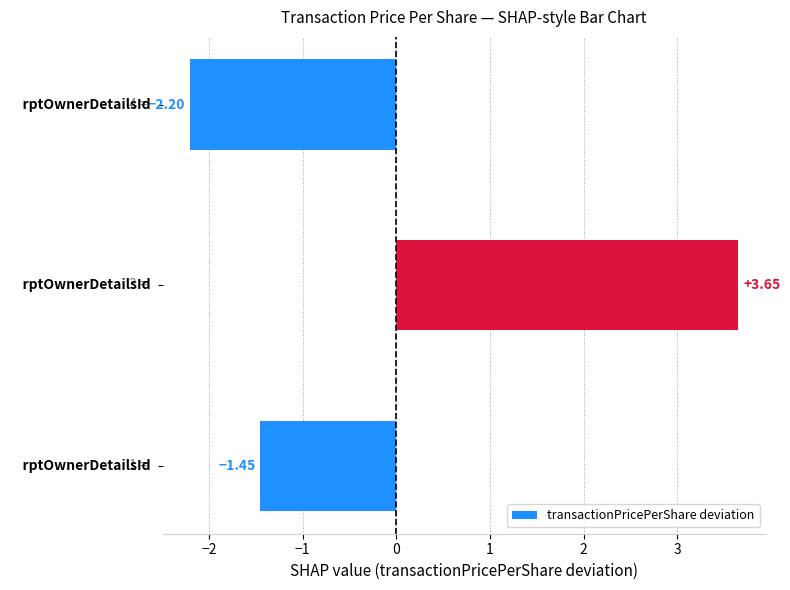

How many values are above zero?

1